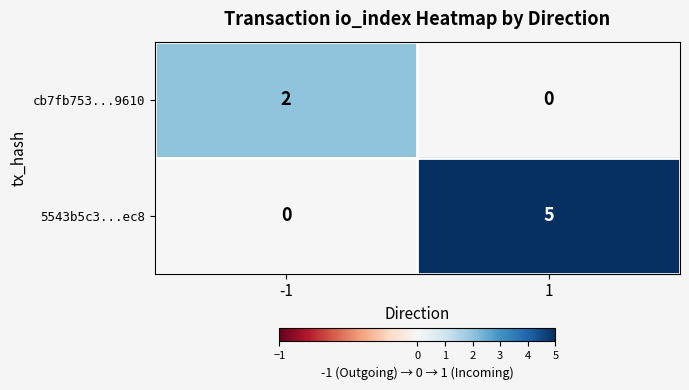

What value does the 5543b5c3...ec8 series have at 1?

5